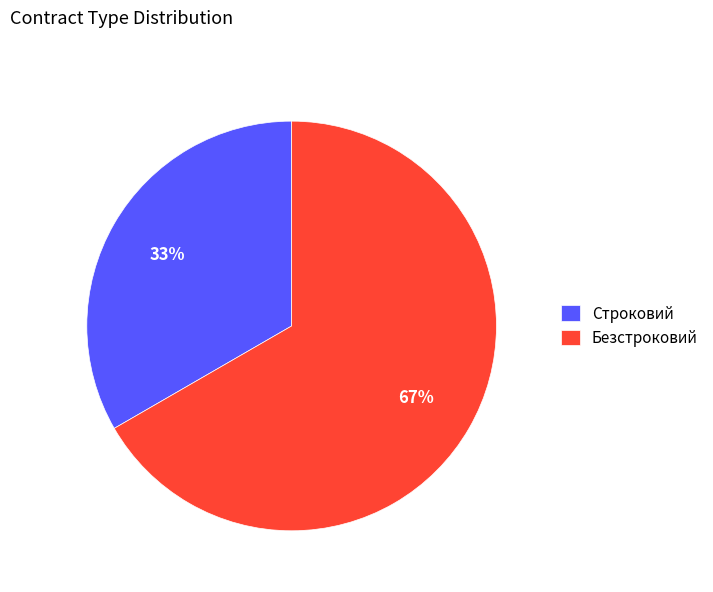

Approximately how many times larger is the value at Безстроковий compared to Строковий?

2.0